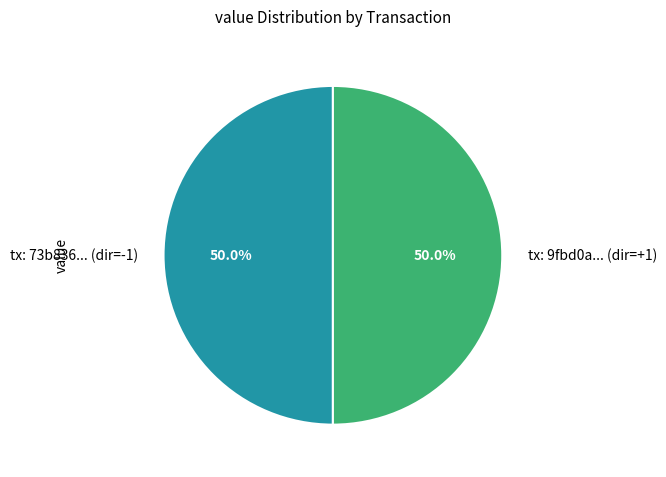

How many slices are in this pie chart?

2